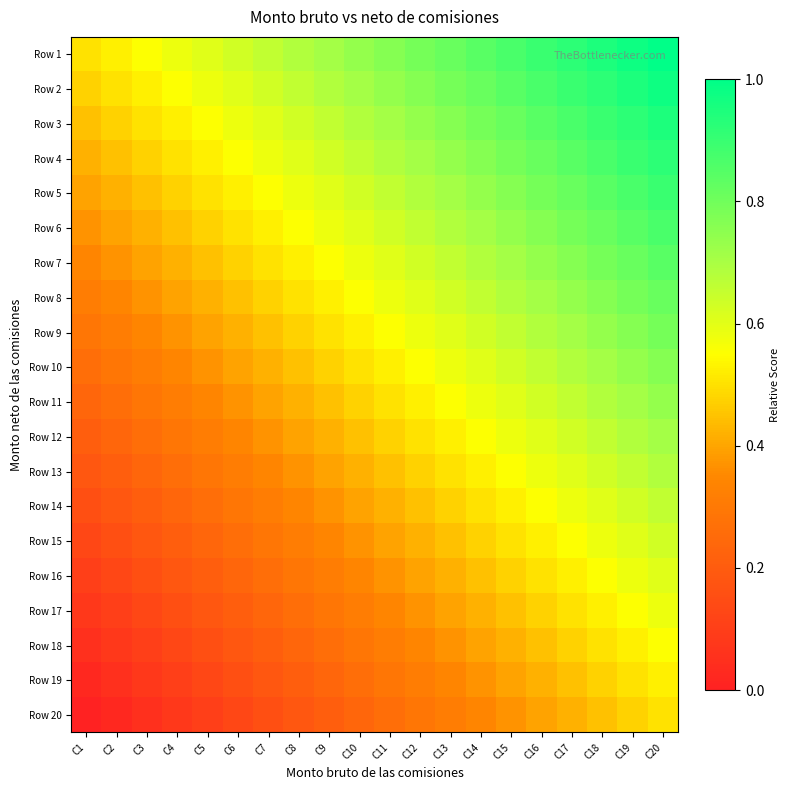

What is the total value across all series at C14?

11.8